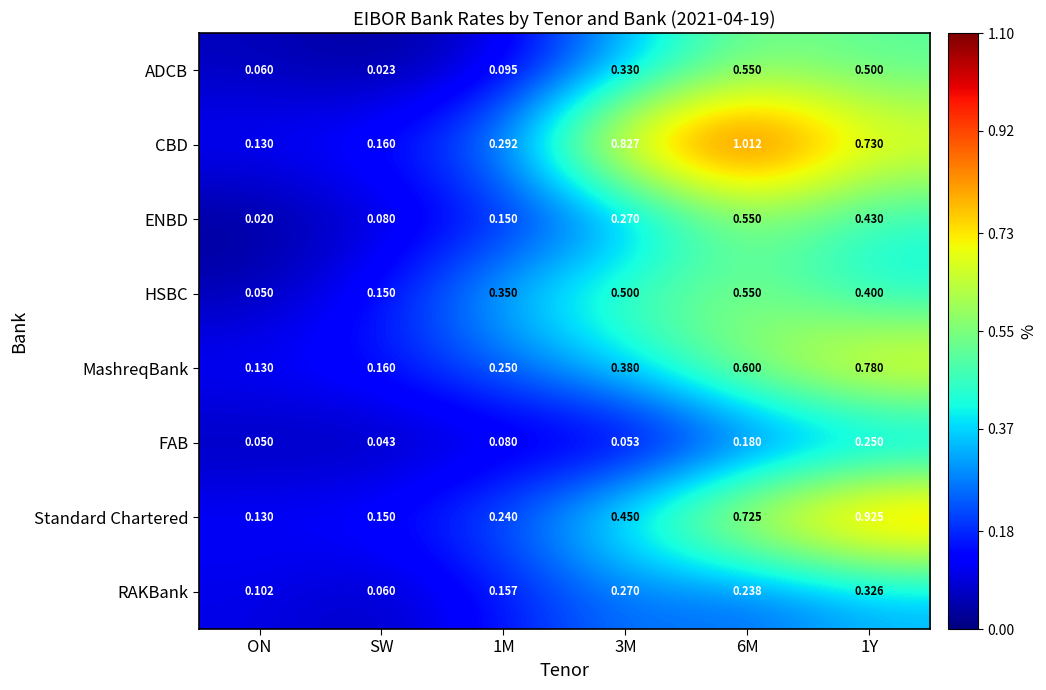

At how many categories does at least one series exceed 0?

6